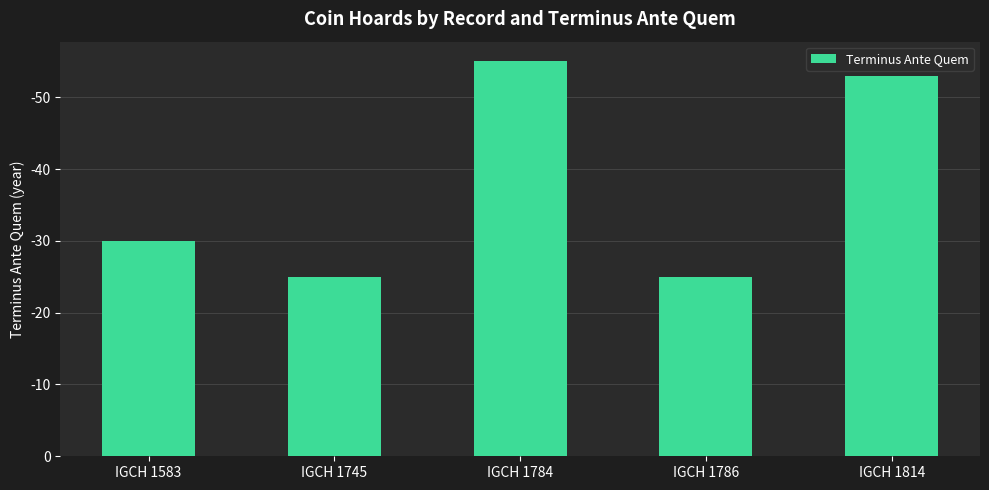

What is the sum of all values?

188